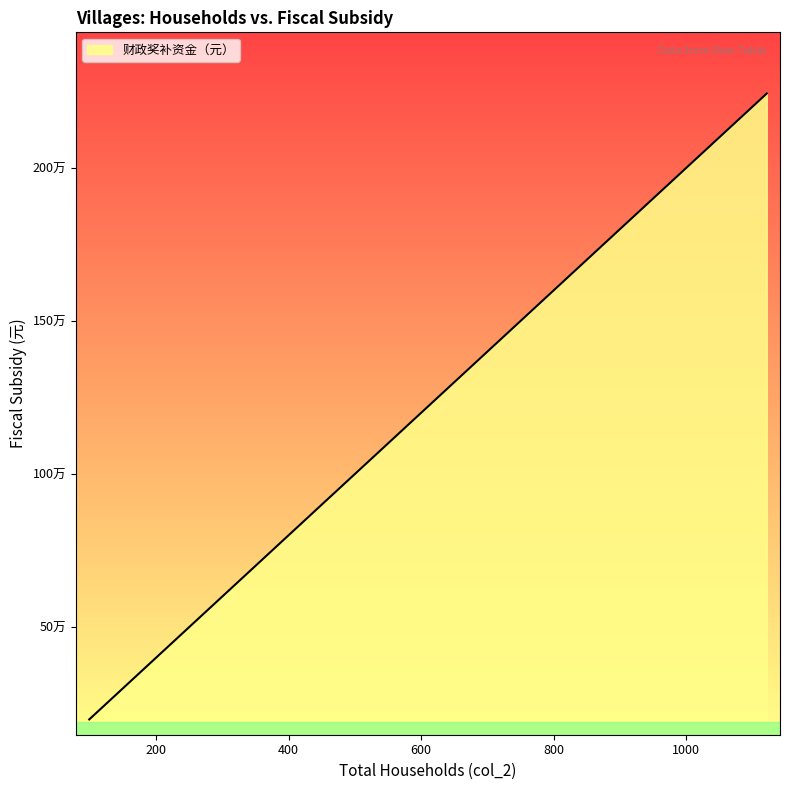

What is the label of the 19th point from the right?

137